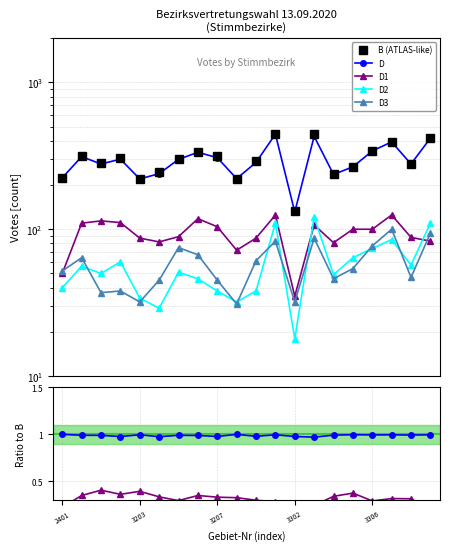

Which series changed the most between 3207 and 9?

B (ATLAS-like)